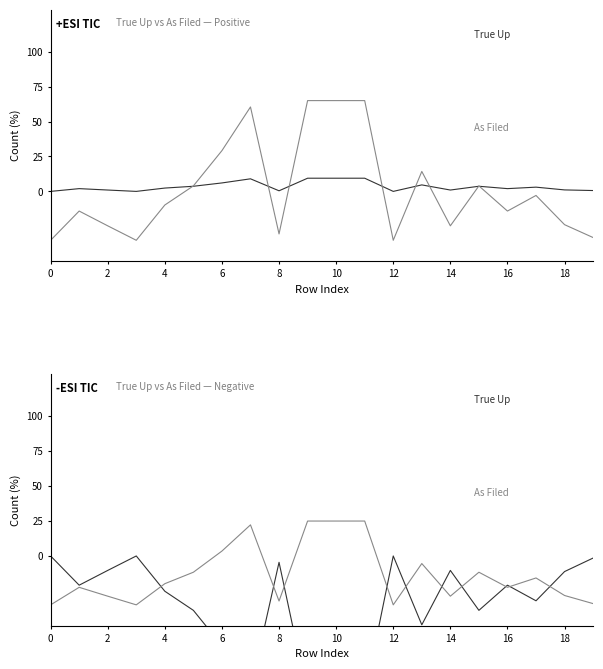

At which label is As Filed closest to 15?

13